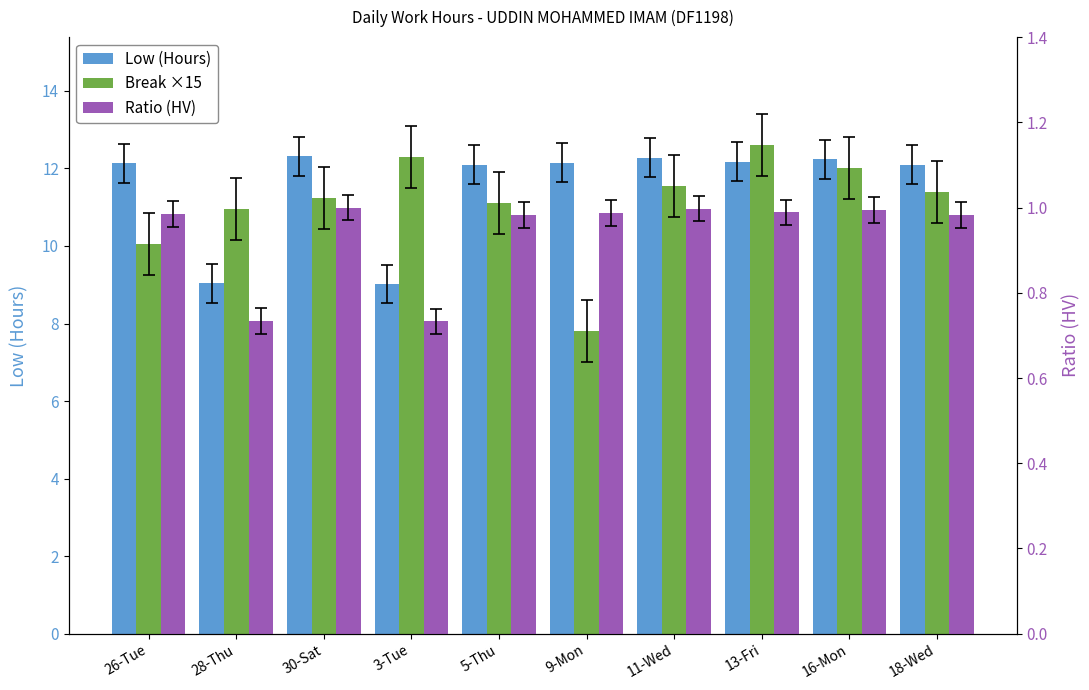

What is the label of the 7th bar from the left?

11-Wed